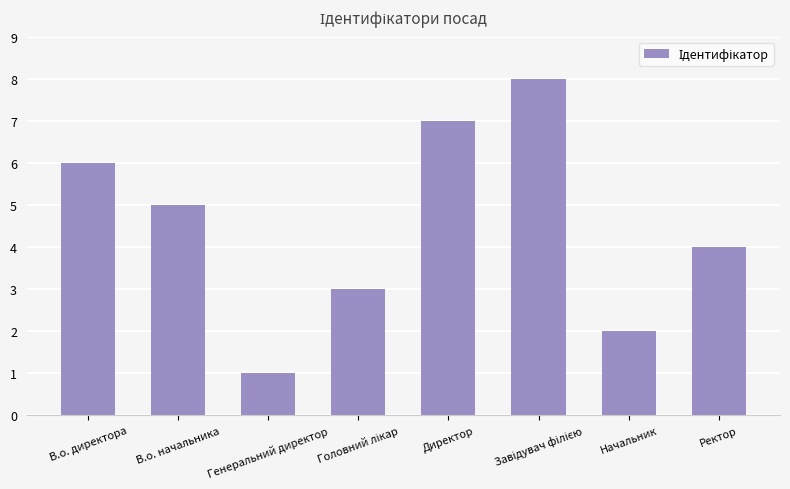

Count the number of data series in this chart.

1